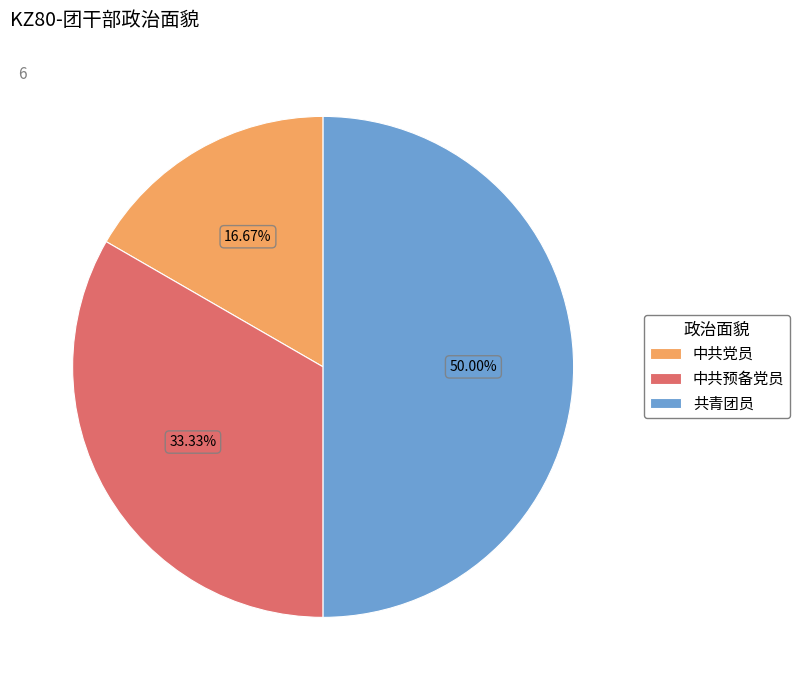

Does 中共预备党员 account for over 50% of the chart?

No